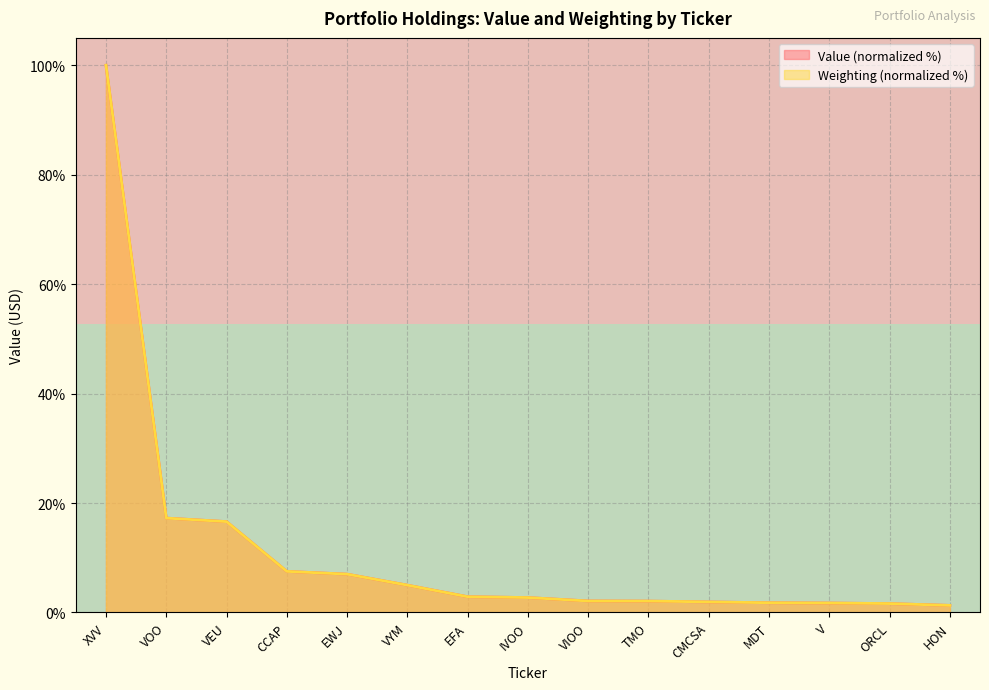

What is the maximum value for Weighting (normalized %)?

100.0